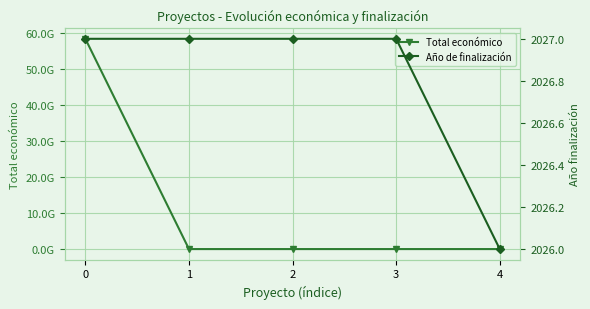

At which category does the chart reach its minimum across all series?

4